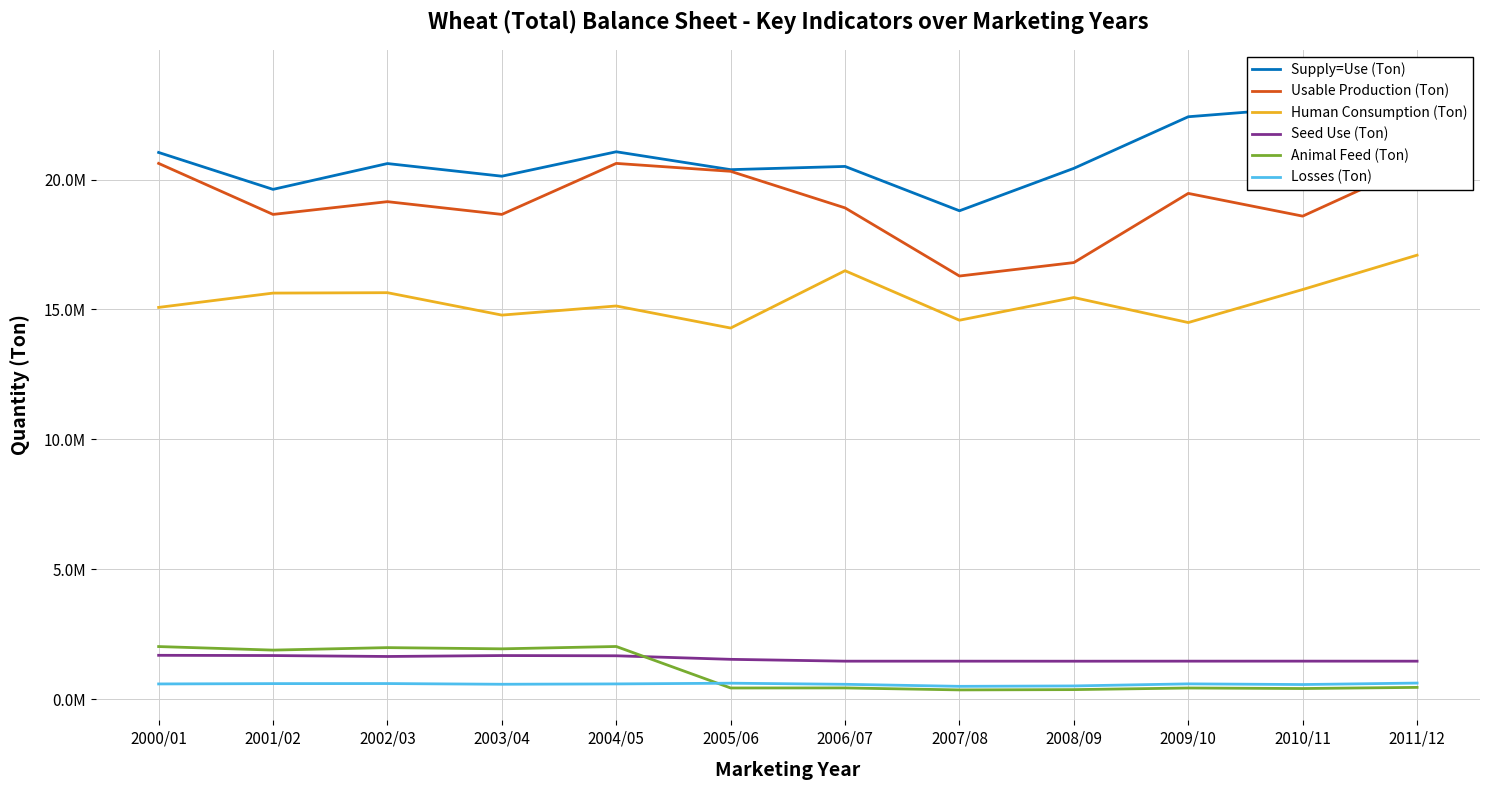

How many interior local valleys does the Seed Use (Ton) series have?

2